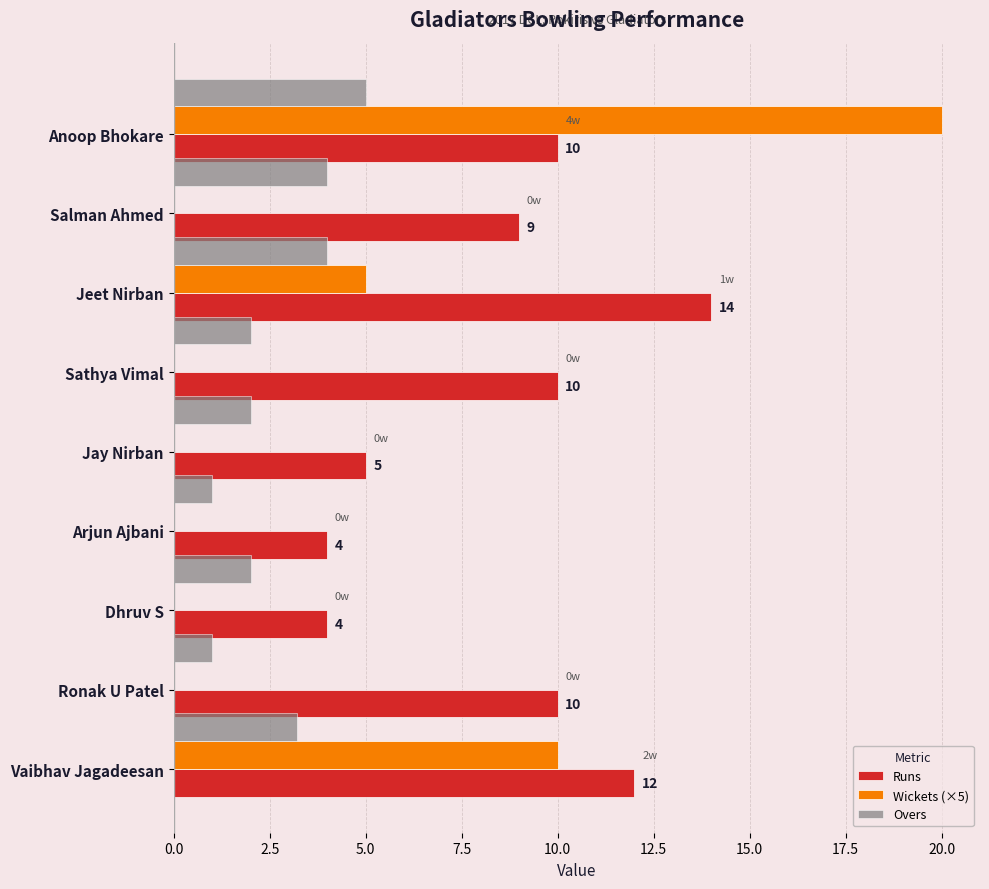

Which series has the largest total across all categories?

Runs